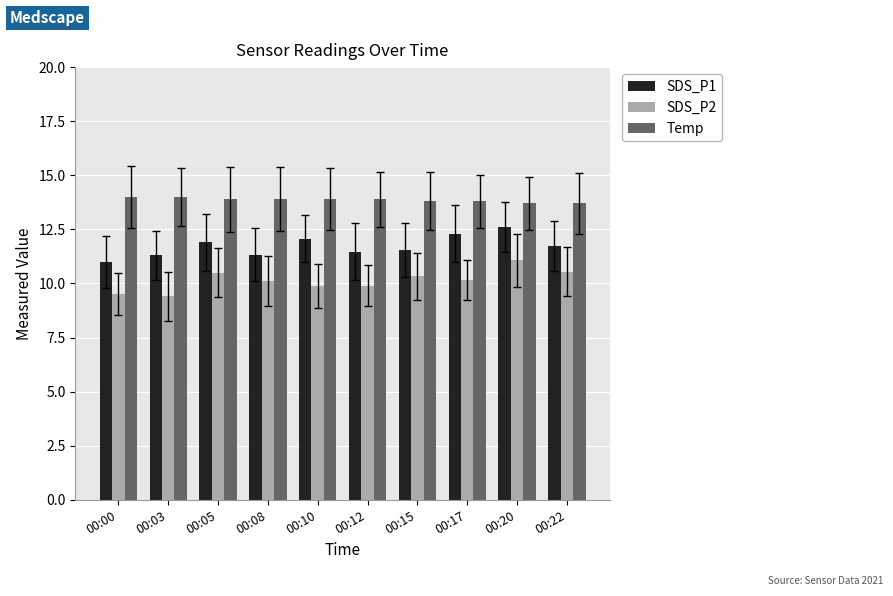

What is the value of the SDS_P2 bar at the 2nd from the left?

9.4